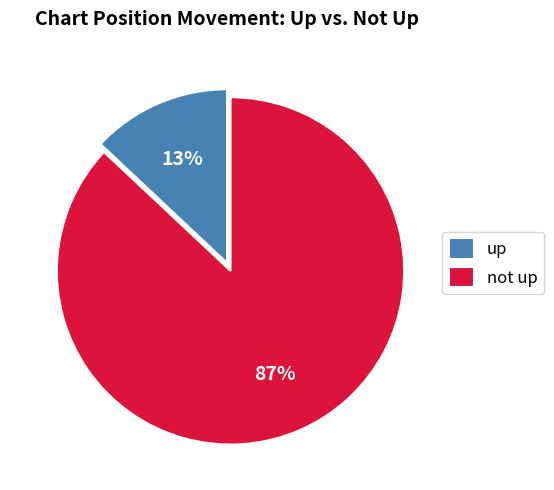

Between not up and up, which is larger?

not up